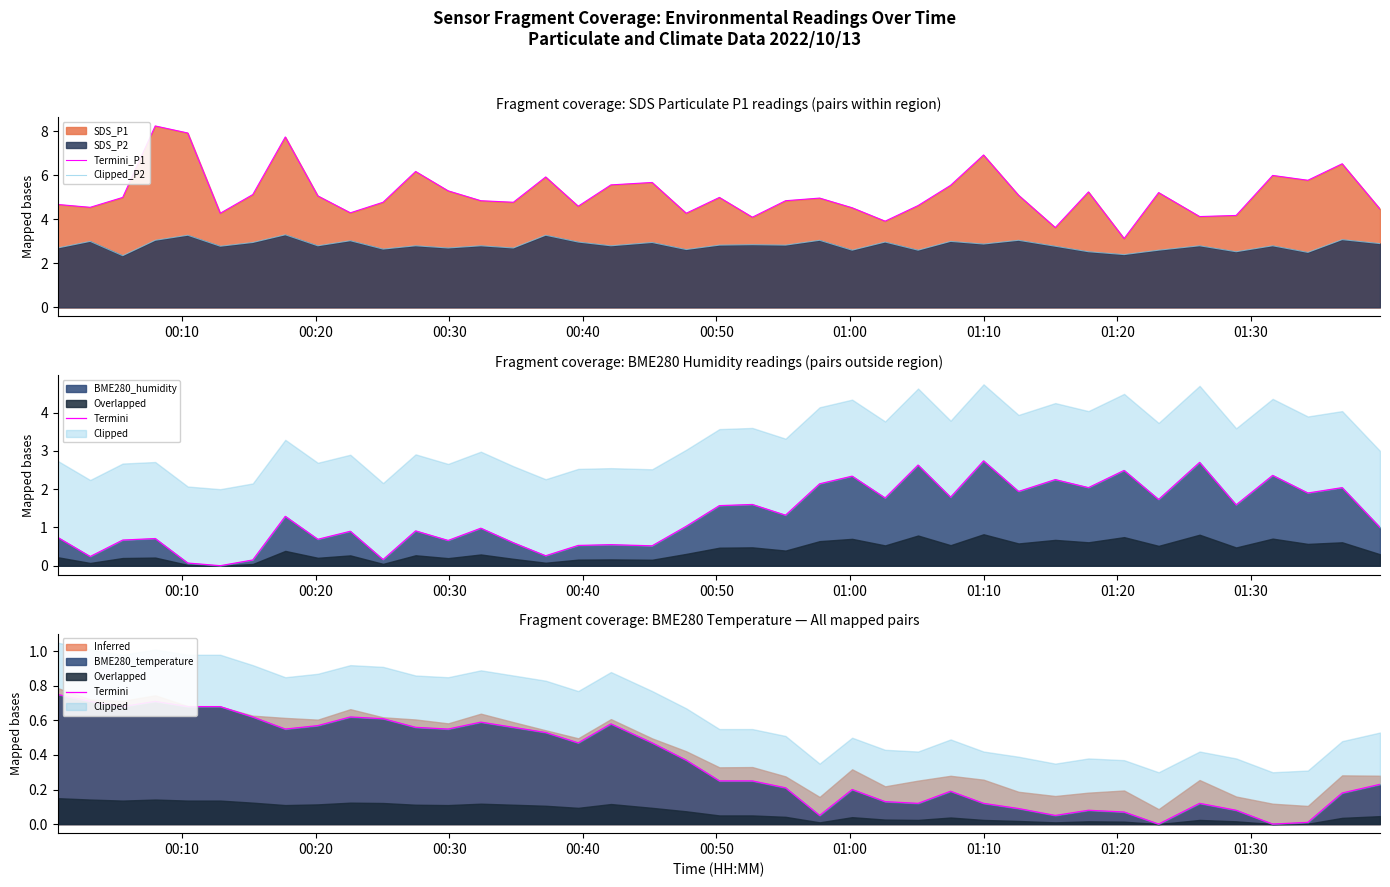

True or false: Clipped_P2 and Termini_P1 intersect in this chart.

False